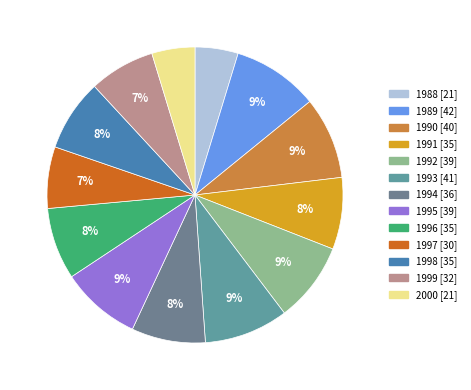

What portion of the pie excludes 1996?

92.2%